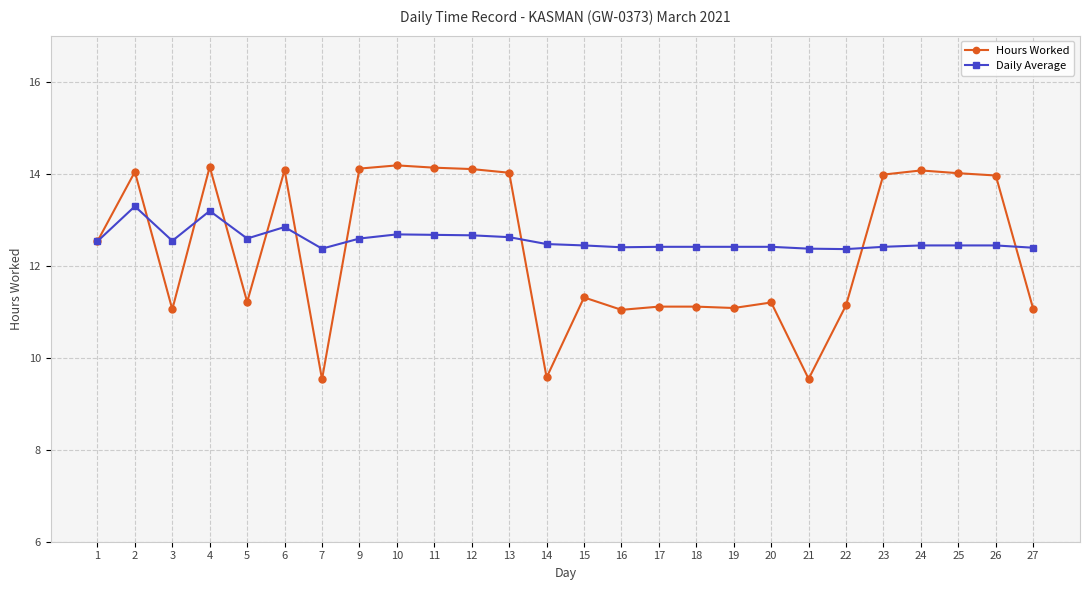

Is the value of Daily Average at 16 greater than the value of Hours Worked at 17?

Yes